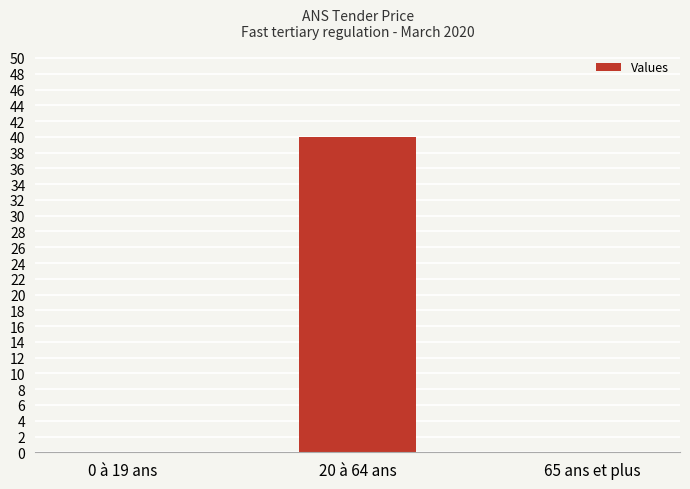

Is it true that the value at 20 à 64 ans is 58?

False